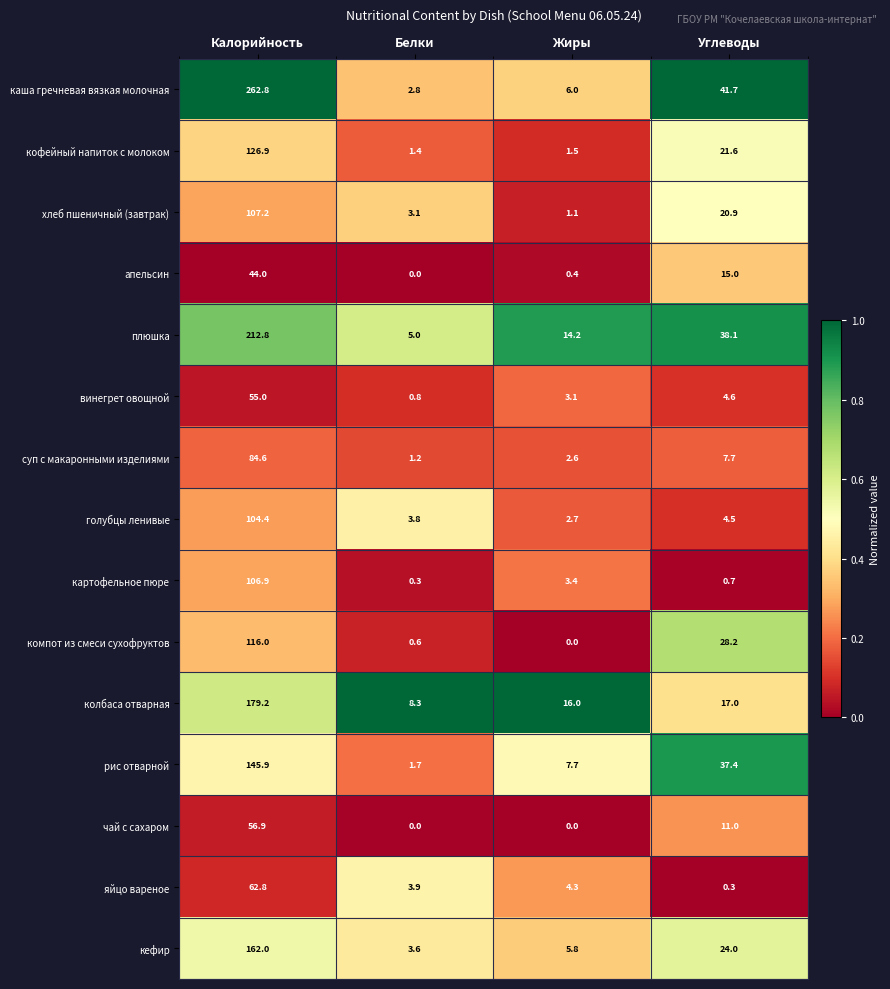

Rank the series at Калорийность from lowest to highest value.

апельсин, винегрет овощной, чай с сахаром, яйцо вареное, суп с макаронными изделиями, голубцы ленивые, картофельное пюре, хлеб пшеничный (завтрак), компот из смеси сухофруктов, кофейный напиток с молоком, рис отварной, кефир, колбаса отварная, плюшка, каша гречневая вязкая молочная